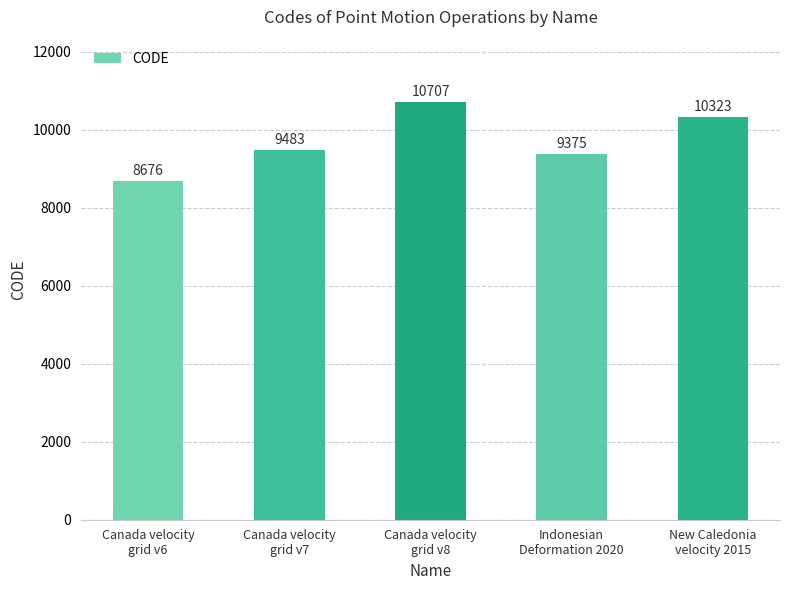

Reading left to right, list all the values displayed in this chart.

Canada velocity
grid v6=8676	Canada velocity
grid v7=9483	Canada velocity
grid v8=10707	Indonesian
Deformation 2020=9375	New Caledonia
velocity 2015=10323